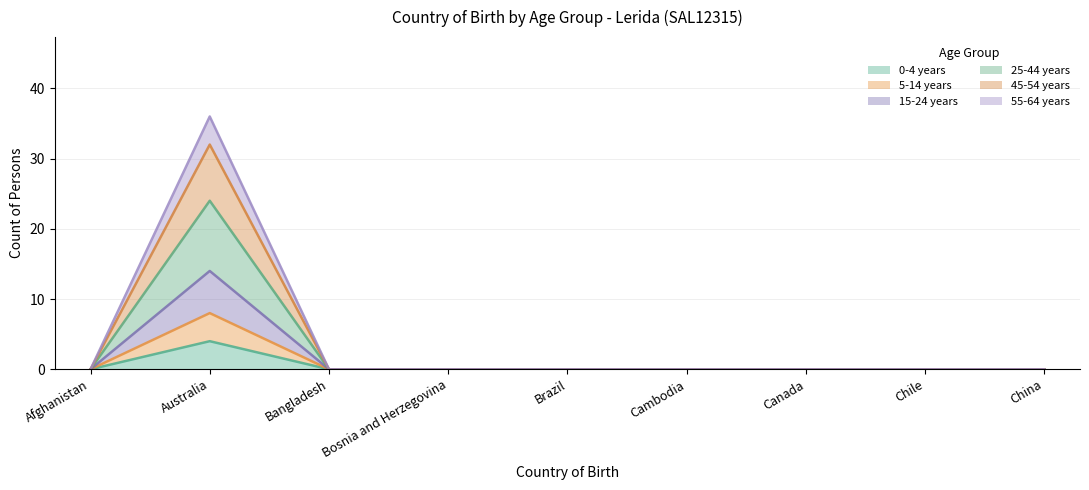

Rank the series at Canada from highest to lowest value.

0-4 years, 5-14 years, 15-24 years, 25-44 years, 45-54 years, 55-64 years